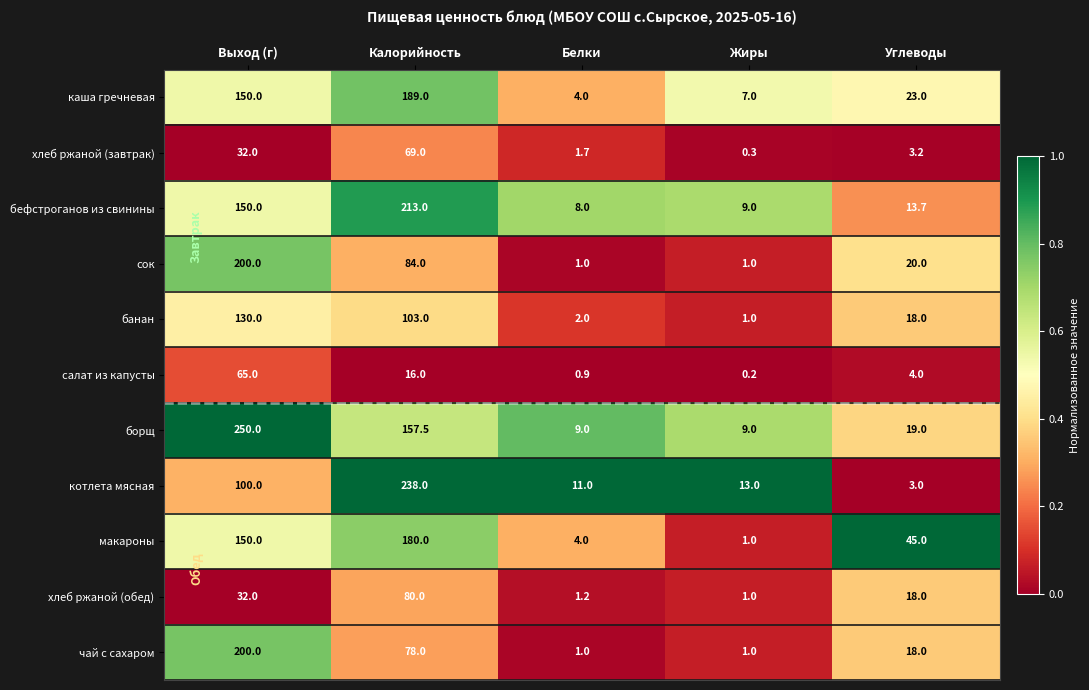

The value of чай с сахаром at Углеводы is 18.0. True or false?

True